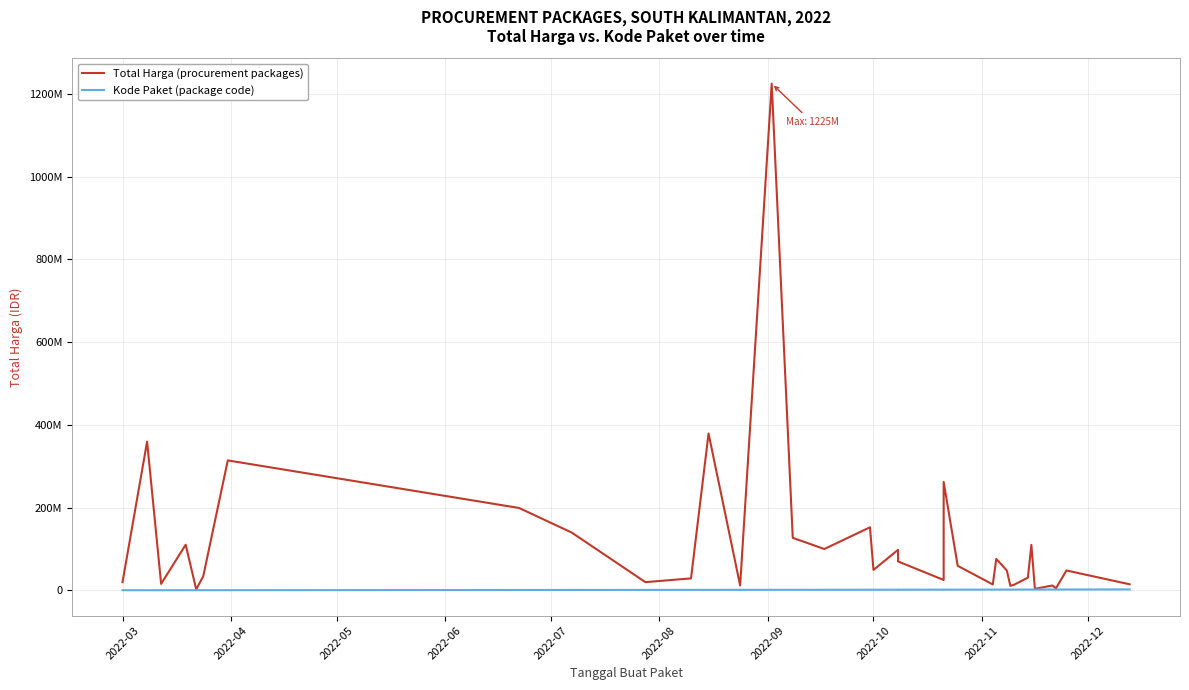

Which series has the largest total across all categories?

Total Harga (procurement packages)